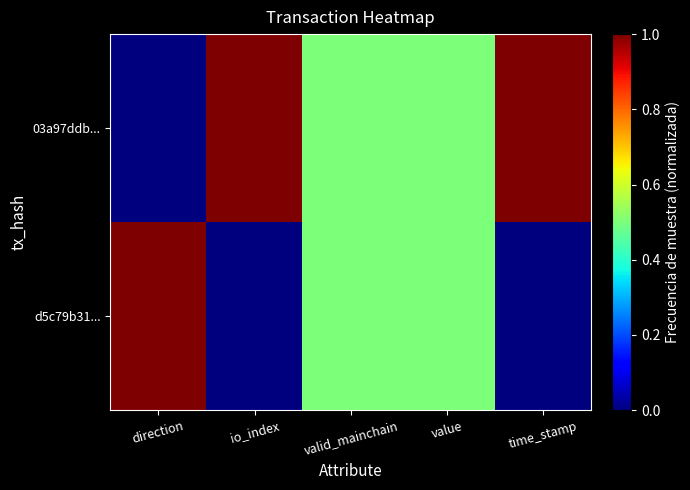

Reading left to right, what are all the values shown in this chart?

03a97ddb...: direction=0.0	io_index=1.0	valid_mainchain=0.5	value=0.5	time_stamp=1.0
d5c79b31...: direction=1.0	io_index=0.0	valid_mainchain=0.5	value=0.5	time_stamp=0.0